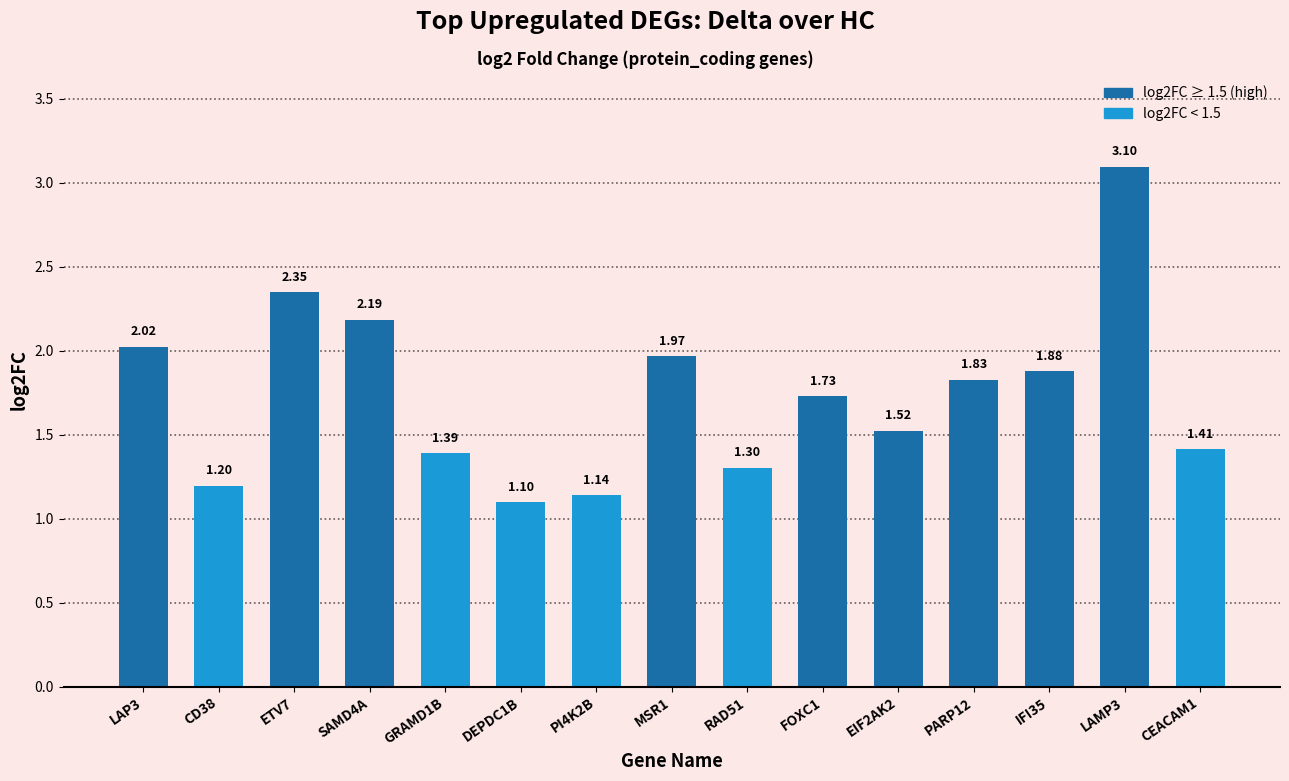

True or false: the data shows 0.6 at LAMP3.

False